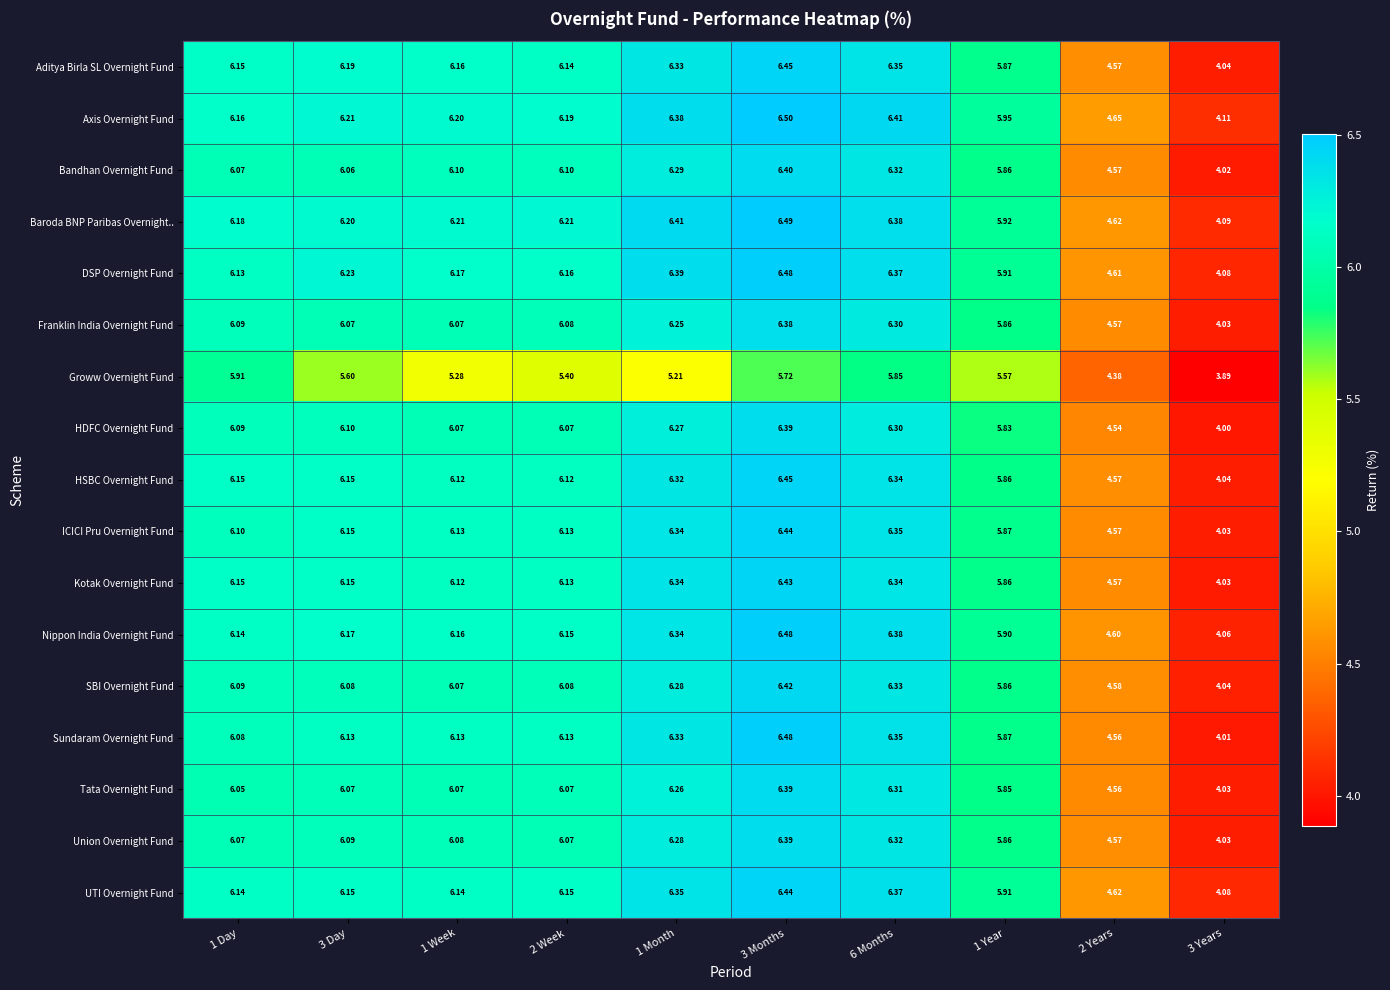

What is the maximum value shown in the chart?

6.5